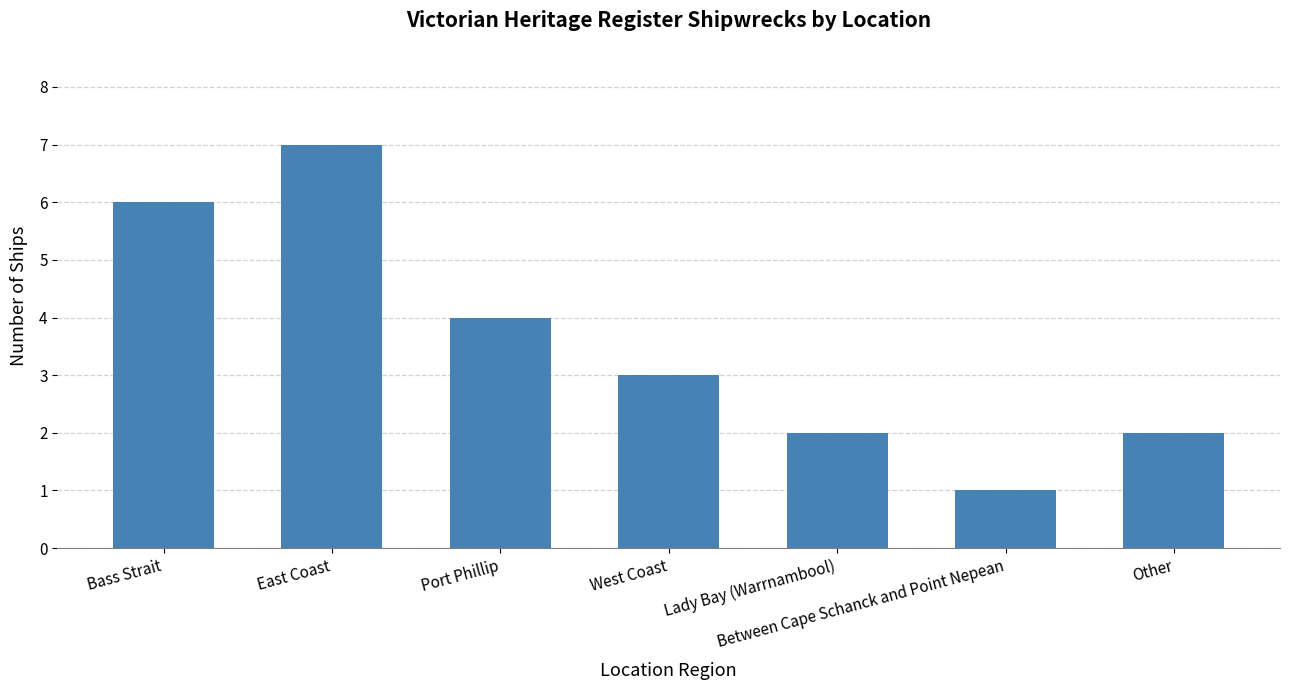

Where is the data nearest to the value 4?

Port Phillip